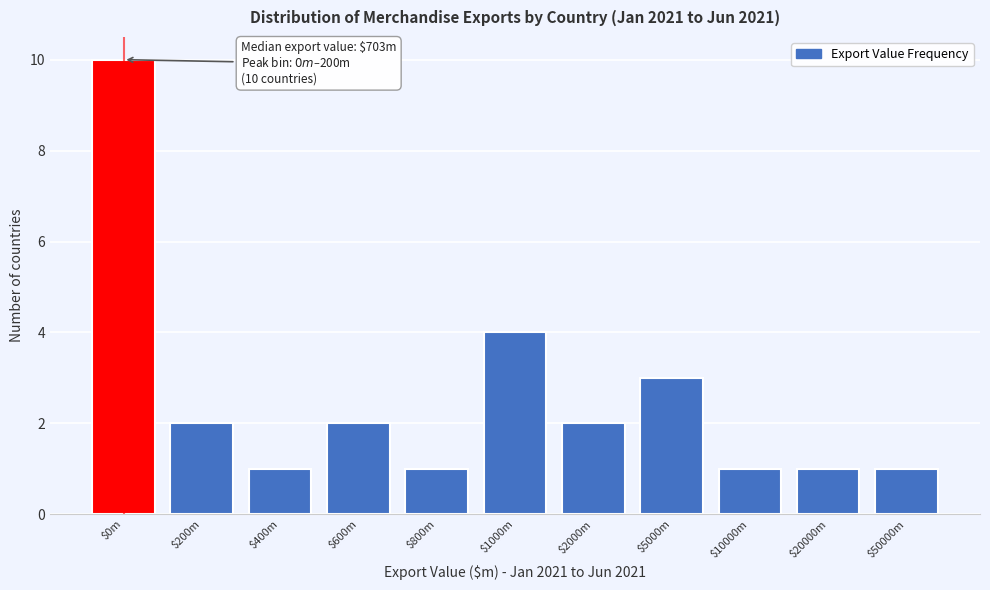

Reading left to right, what are all the values shown in this chart?

10	2	1	2	1	4	2	3	1	1	1